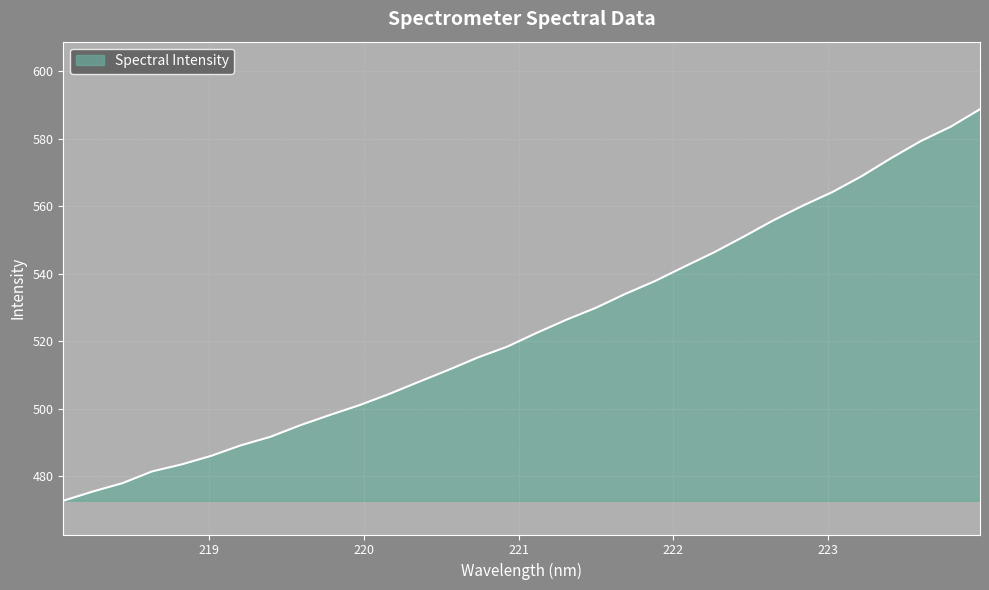

What is the difference between the maximum and minimum values?

116.0